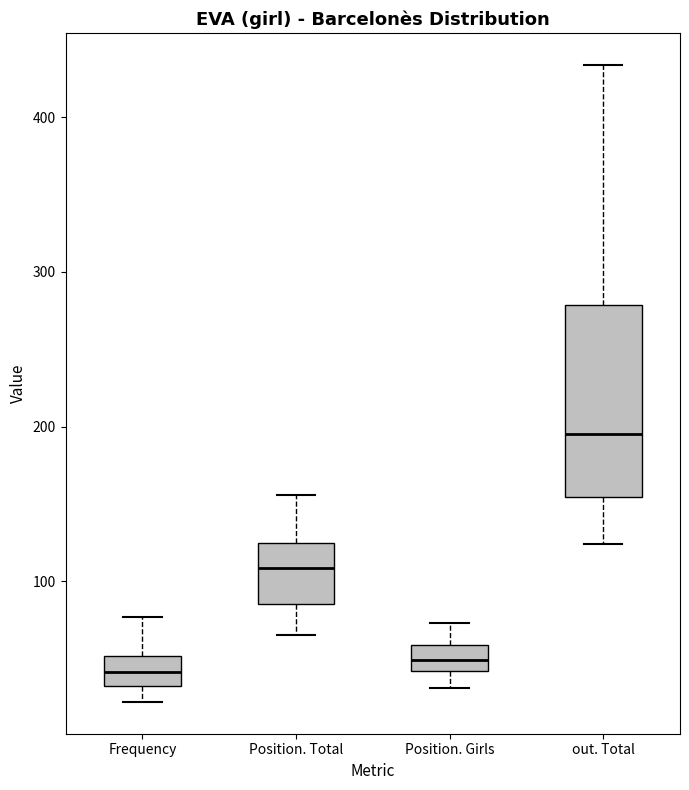

Which box is the tallest, from its lower edge to its upper edge?

out. Total